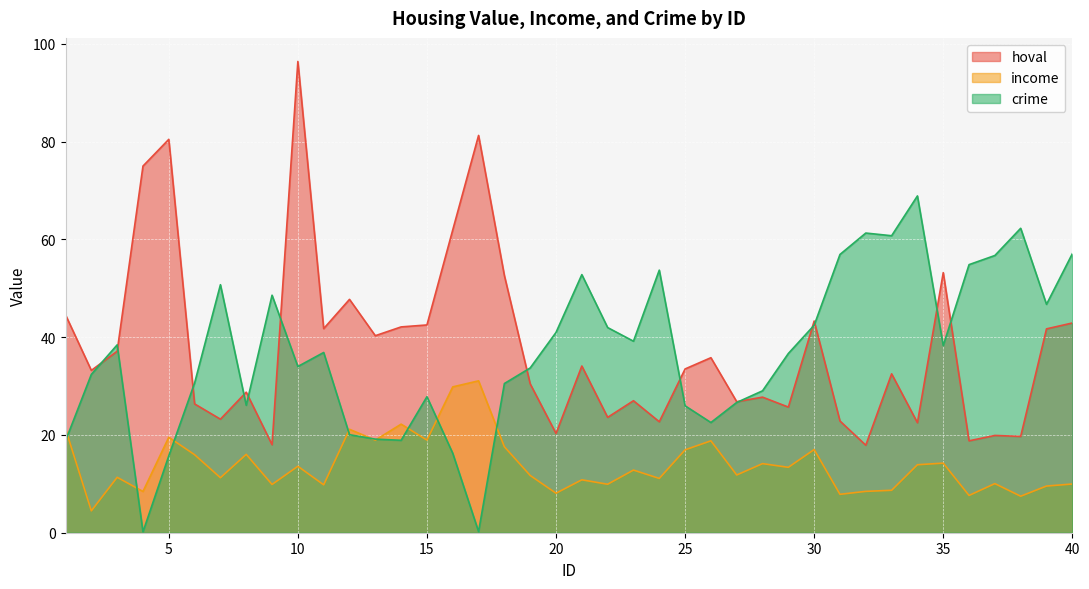

Count the number of data series in this chart.

3